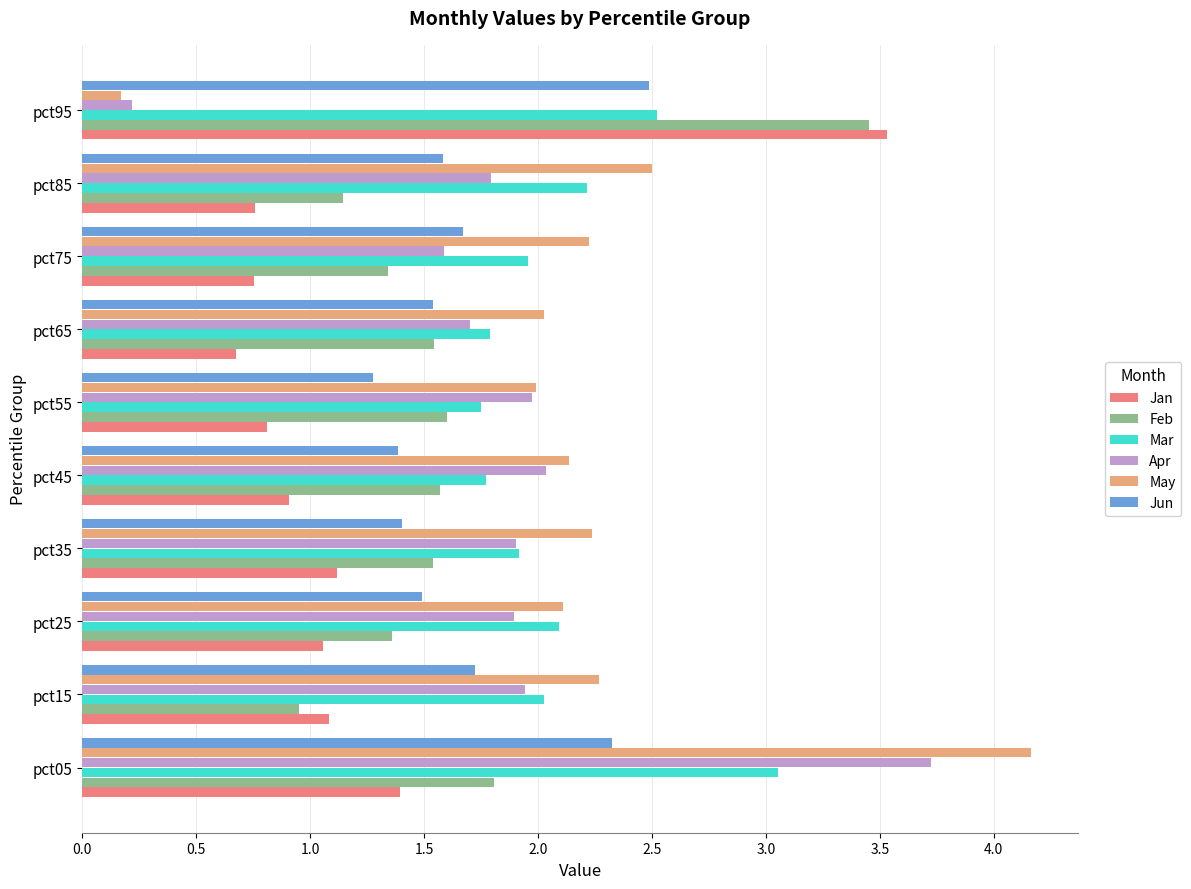

Is it true that Jan equals 0.7 at pct15?

False